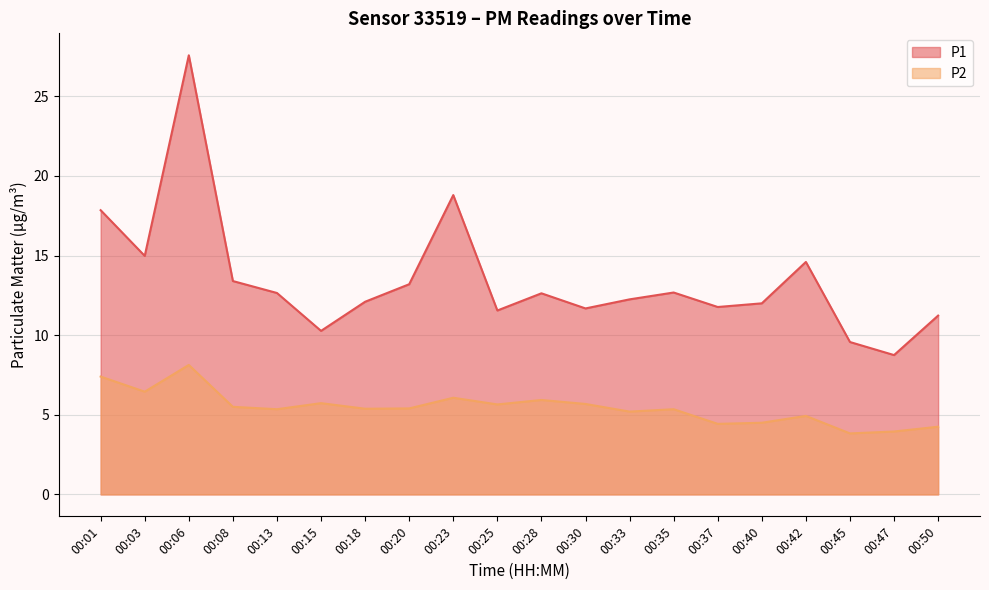

What is the sum of all P2 values?

109.1